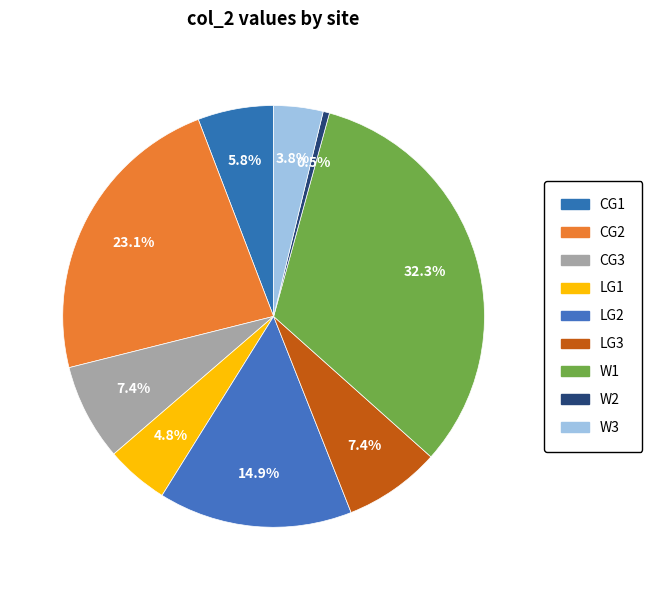

Which category has the smallest portion of the pie?

W2